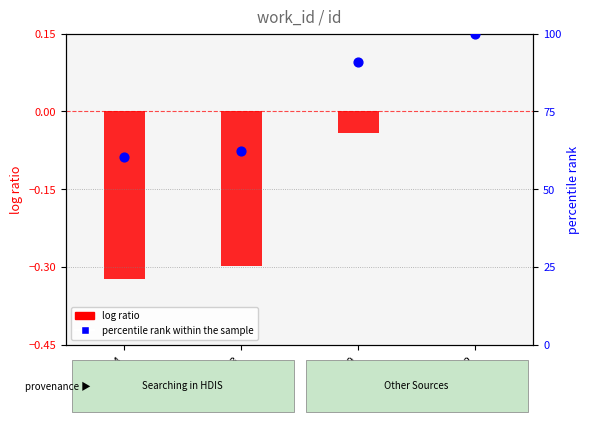

Which series has the largest total across all categories?

percentile rank within the sample